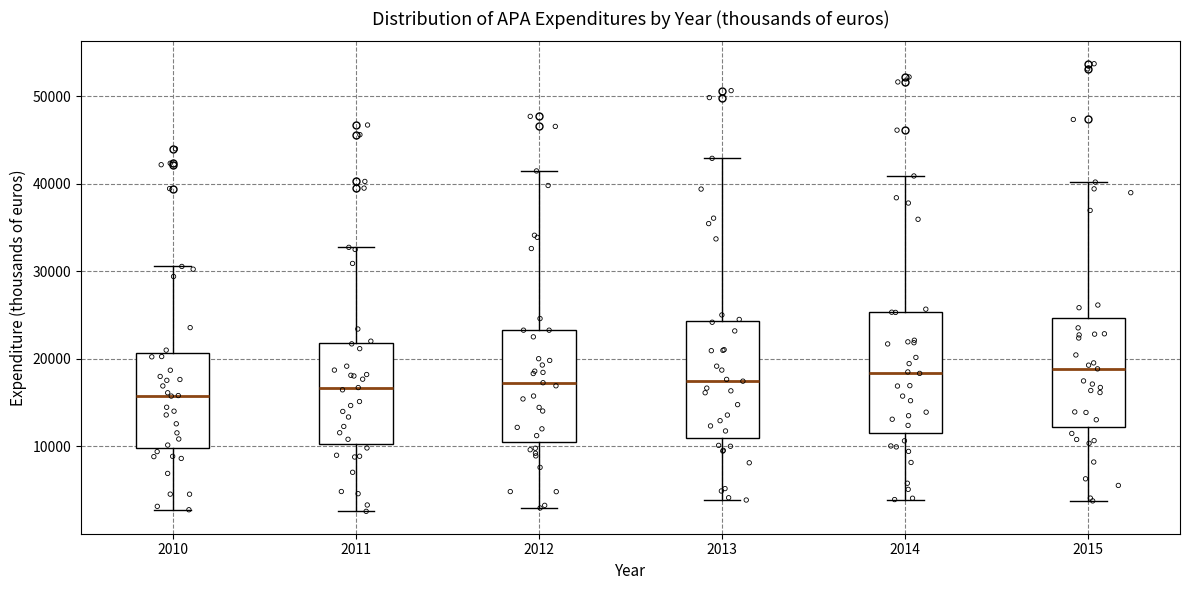

Reading left to right, transcribe this box plot: for each box, give where its median line is, the range the box spans, and where its two whiskers end, as read against the y-axis. The values are not printed on the chart, so give them approximately, as read against the axis.

2010: median 16000, box 10000 to 21000, whiskers 3000 to 31000
2011: median 17000, box 10000 to 22000, whiskers 3000 to 33000
2012: median 17000, box 10000 to 23000, whiskers 3000 to 41000
2013: median 17000, box 11000 to 24000, whiskers 4000 to 43000
2014: median 18000, box 12000 to 25000, whiskers 4000 to 41000
2015: median 19000, box 12000 to 25000, whiskers 4000 to 40000